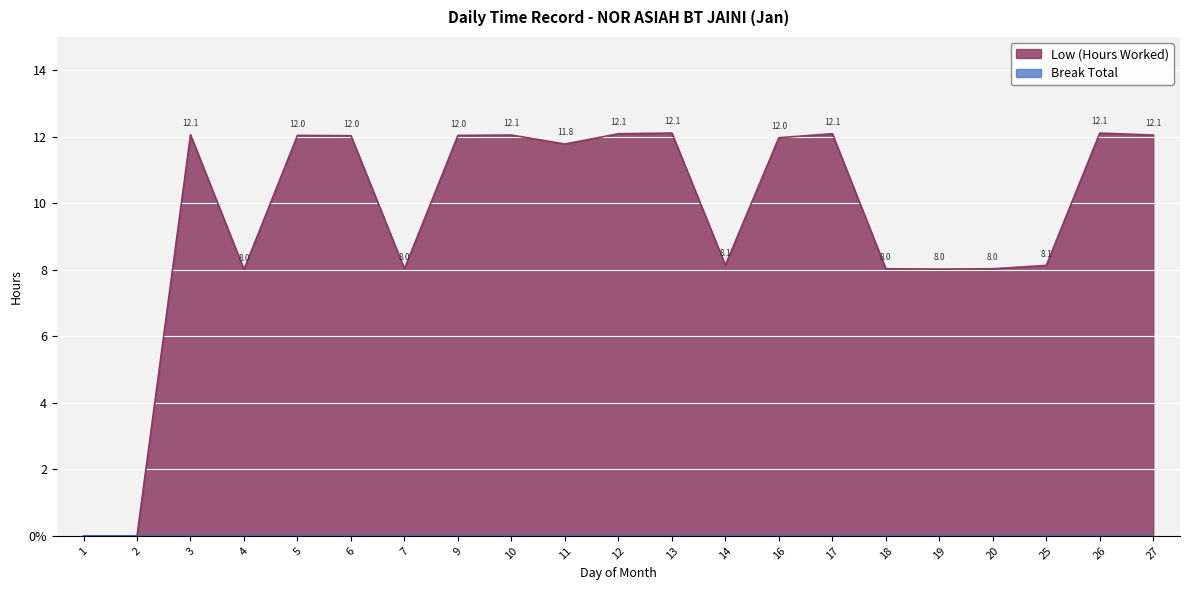

What is the value of the 13th point from the left?

8.1